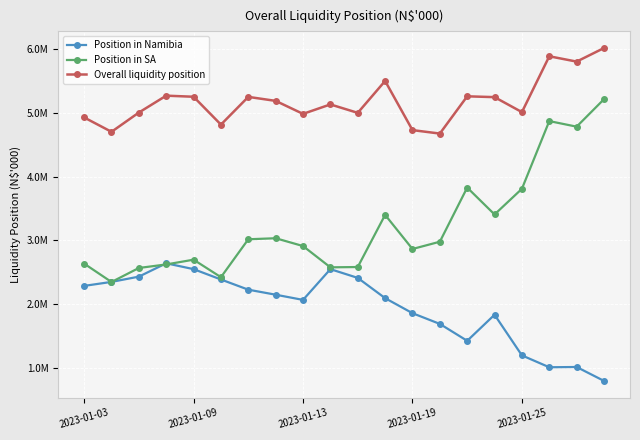

What is the average value of the Position in Namibia series?

1951054.0